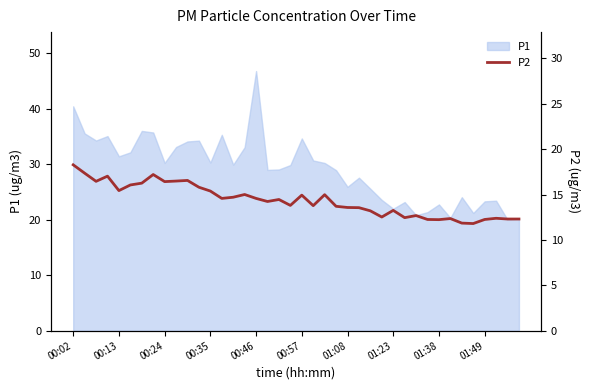

What is the highest value of the P1 series?

46.8